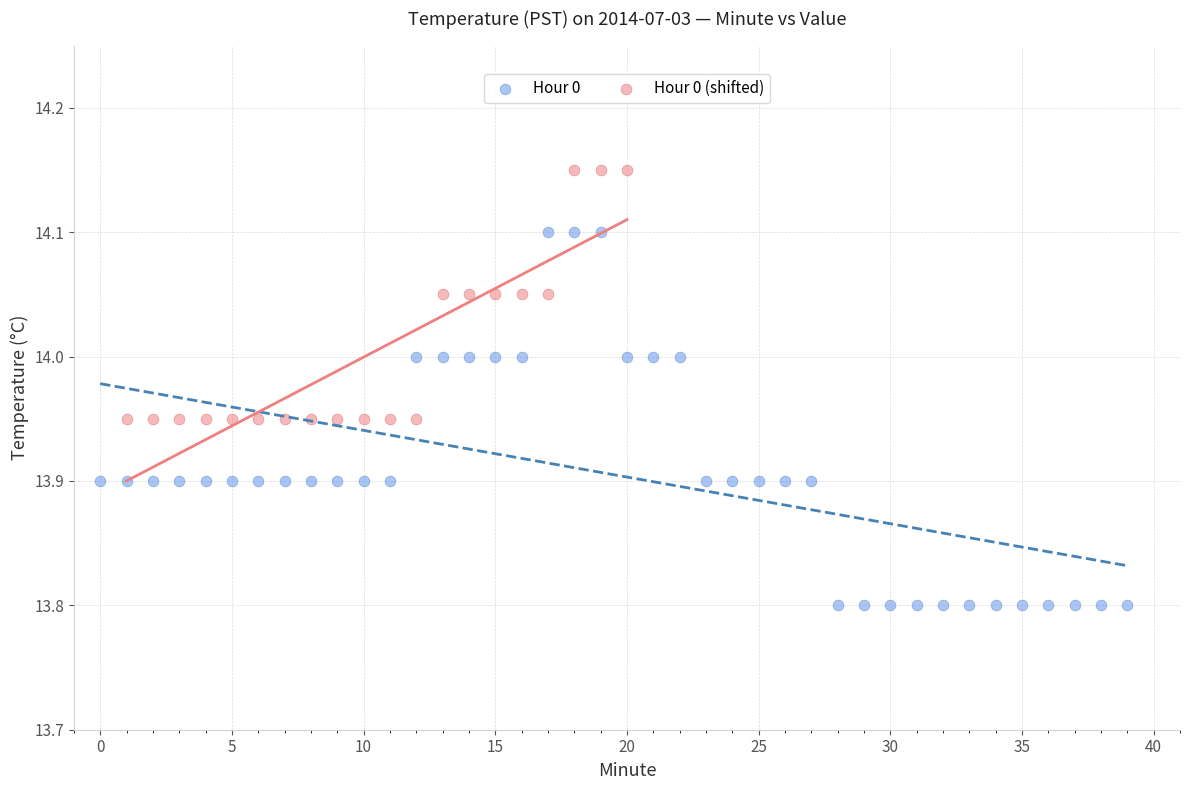

Which series contains the lowest Y value?

Hour 0